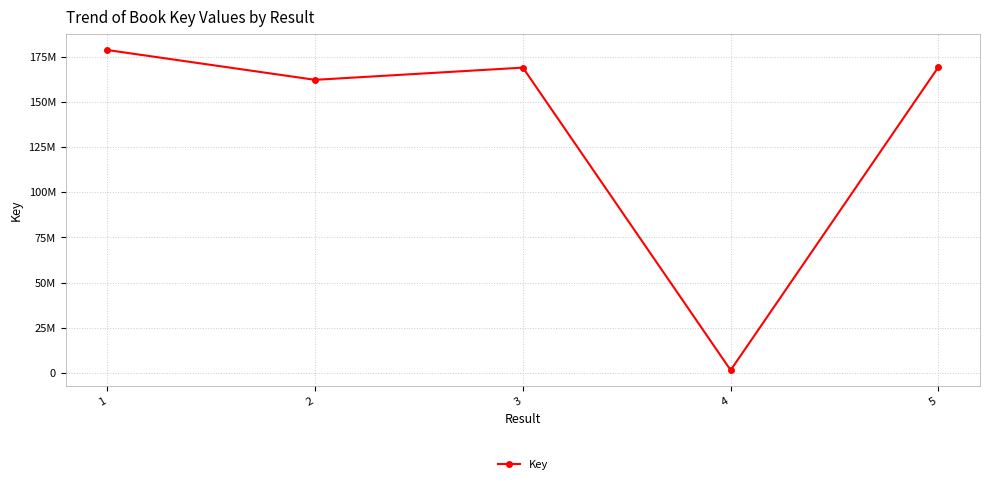

Does the chart have visible grid lines?

Yes